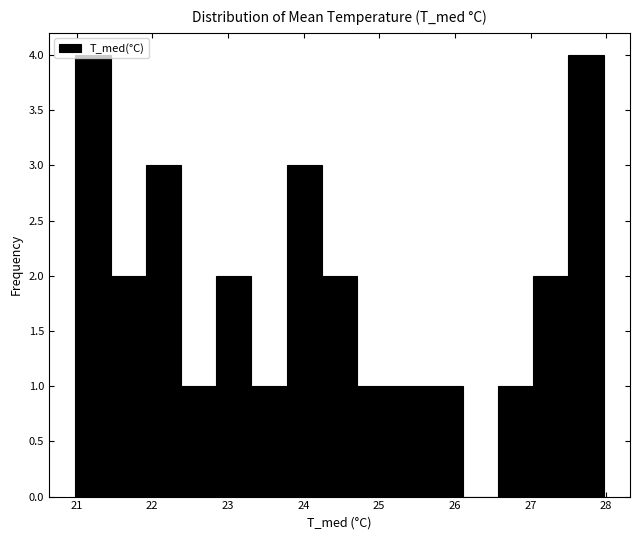

Reading left to right, list every bar in this chart as the range it spans on the x-axis followed by its height. Neither the bar edges nor the heights are printed on the chart, so give them approximately, as read against the axes.

21.0 to 21.4: 4
21.4 to 21.9: 2
21.9 to 22.4: 3
22.4 to 22.8: 1
22.8 to 23.3: 2
23.3 to 23.8: 1
23.8 to 24.2: 3
24.2 to 24.7: 2
24.7 to 25.2: 1
25.2 to 25.6: 1
25.6 to 26.1: 1
26.1 to 26.6: 0
26.6 to 27.0: 1
27.0 to 27.5: 2
27.5 to 28.0: 4